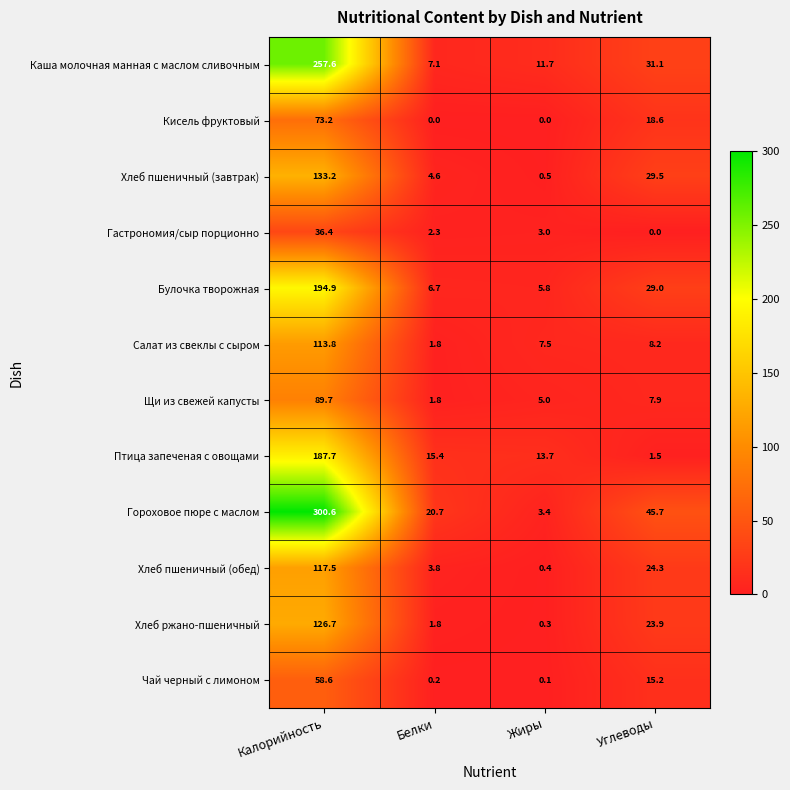

Which series changed the most between Калорийность and Углеводы?

Гороховое пюре с маслом